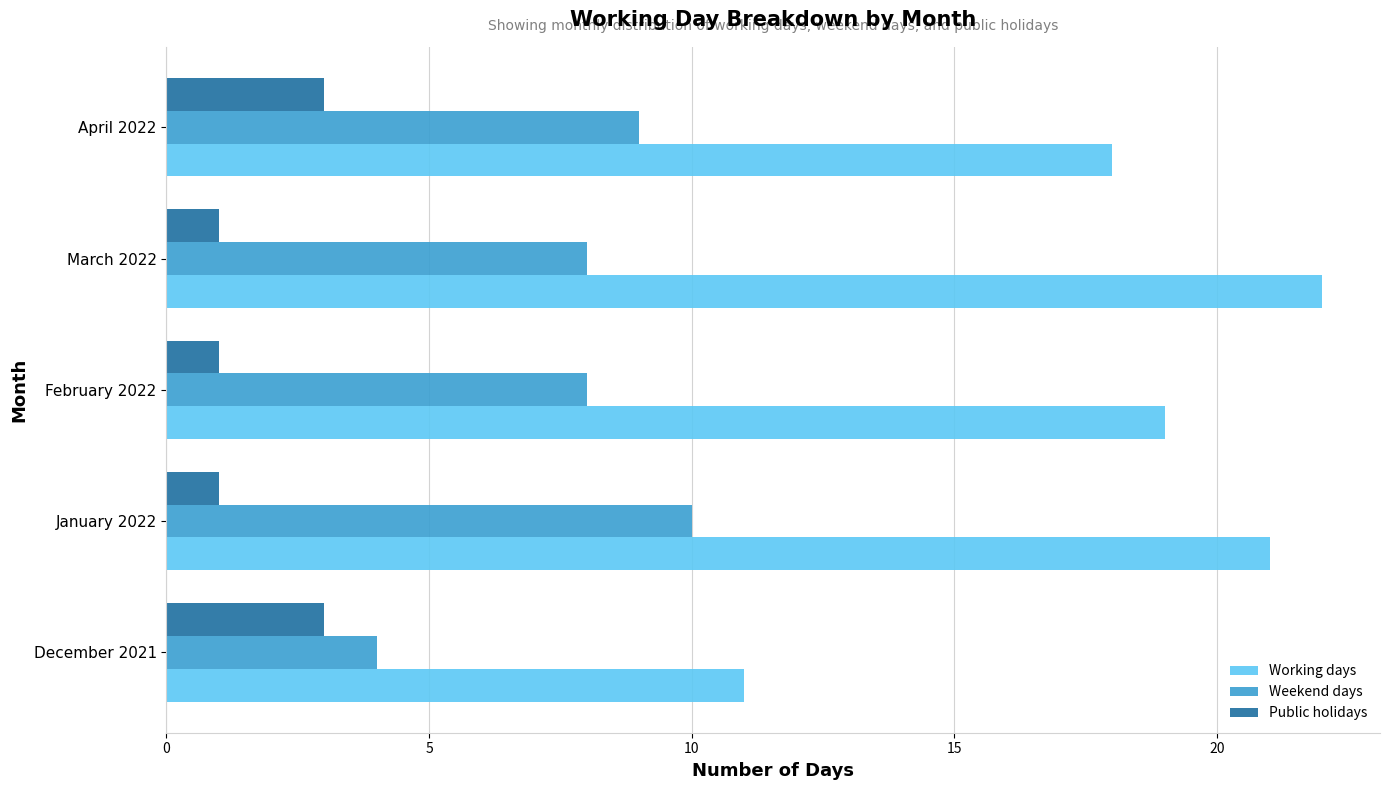

What is the sum of the Working days values at December 2021 and April 2022?

29